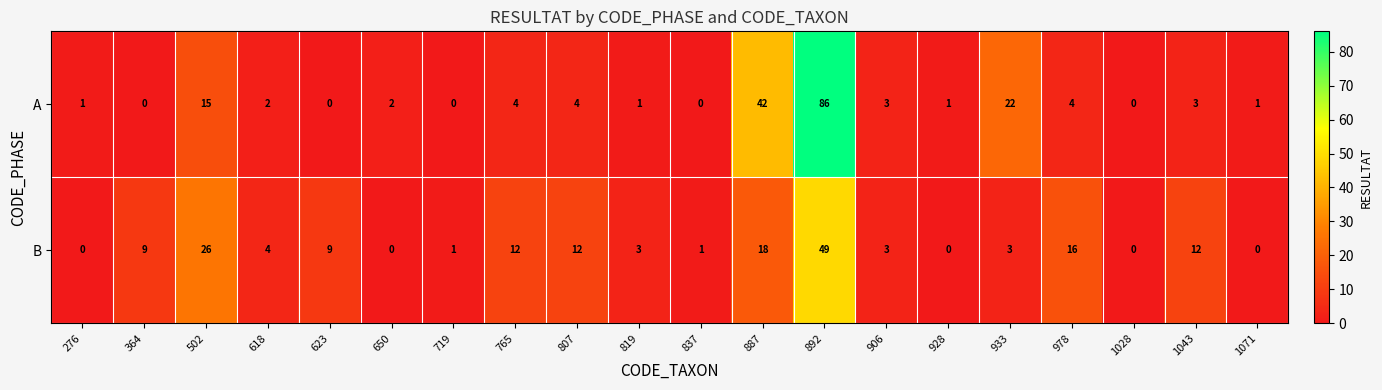

At 719, list the series in order from largest to smallest.

B, A